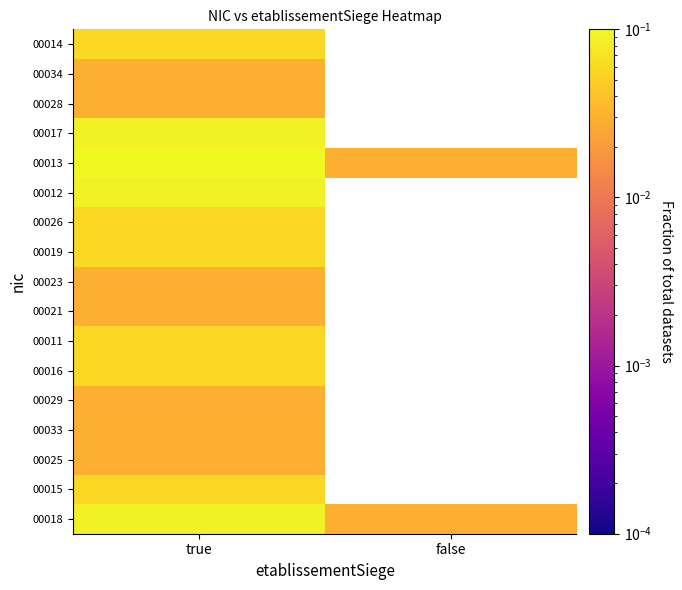

List the series in order of their peak value, highest first.

00013, 00018, 00012, 00017, 00015, 00016, 00011, 00019, 00026, 00014, 00025, 00033, 00029, 00021, 00023, 00028, 00034